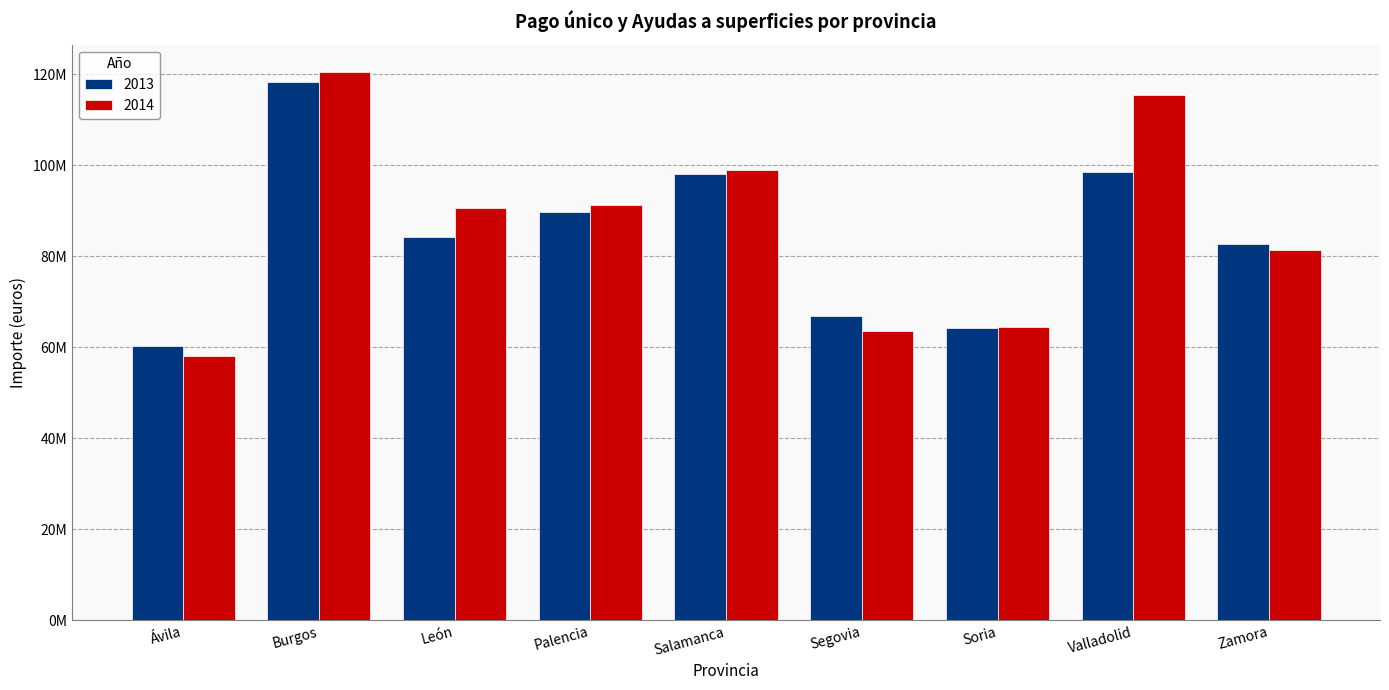

What are all the series names shown in the legend?

2013, 2014